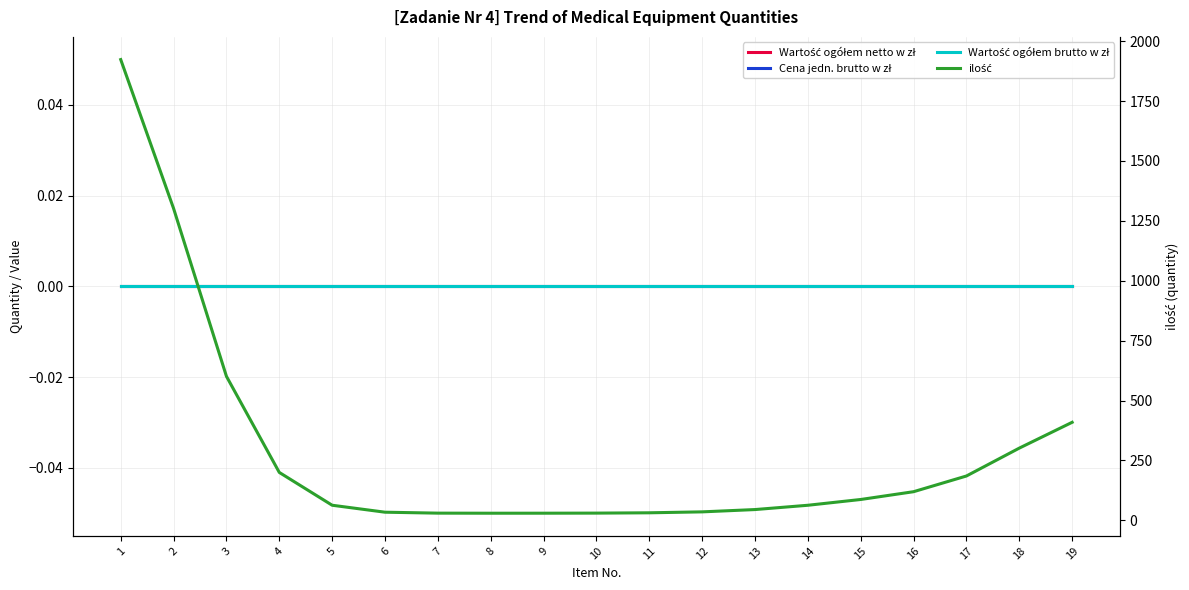

True or false: Wartość ogółem netto w zł has a value of 0.0 at 18.

True